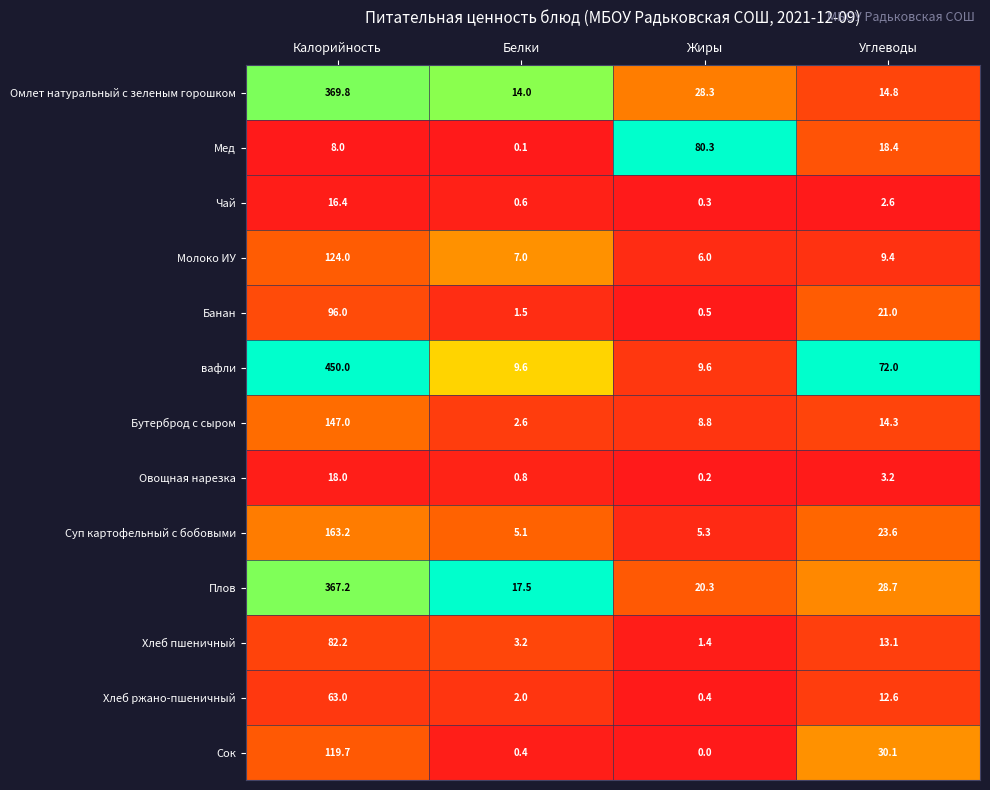

Is the value of Хлеб пшеничный at Углеводы greater than the value of Молоко ИУ at Калорийность?

No